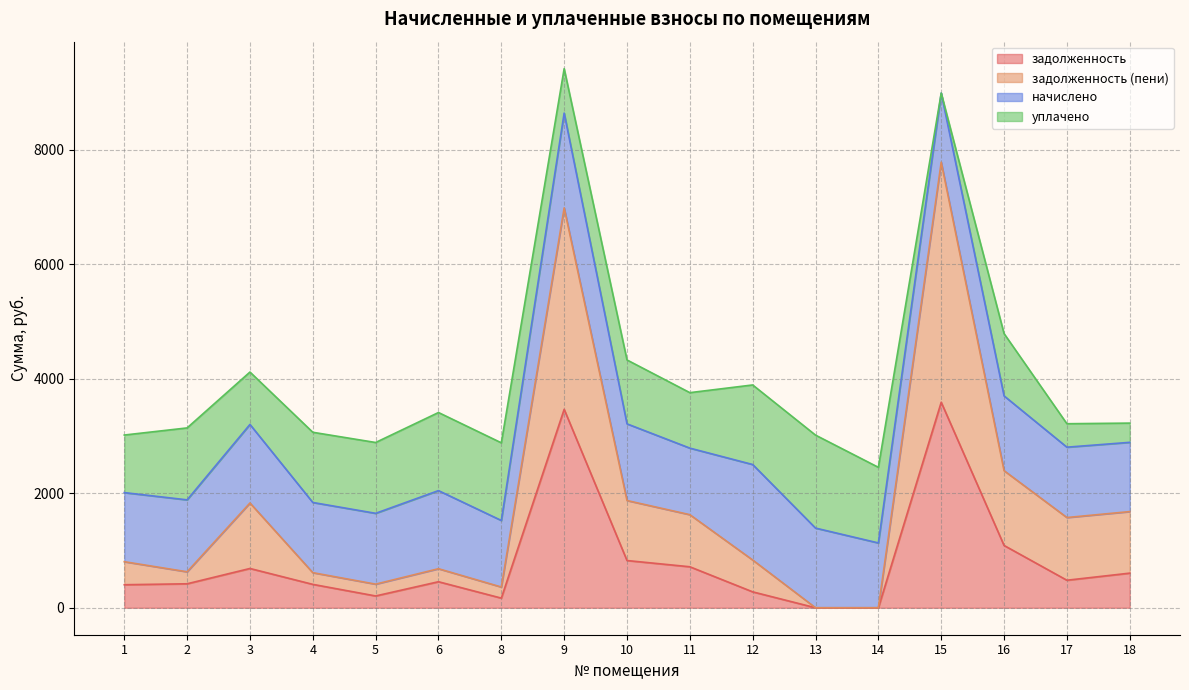

True or false: задолженность (пени) and задолженность cross at least once.

False